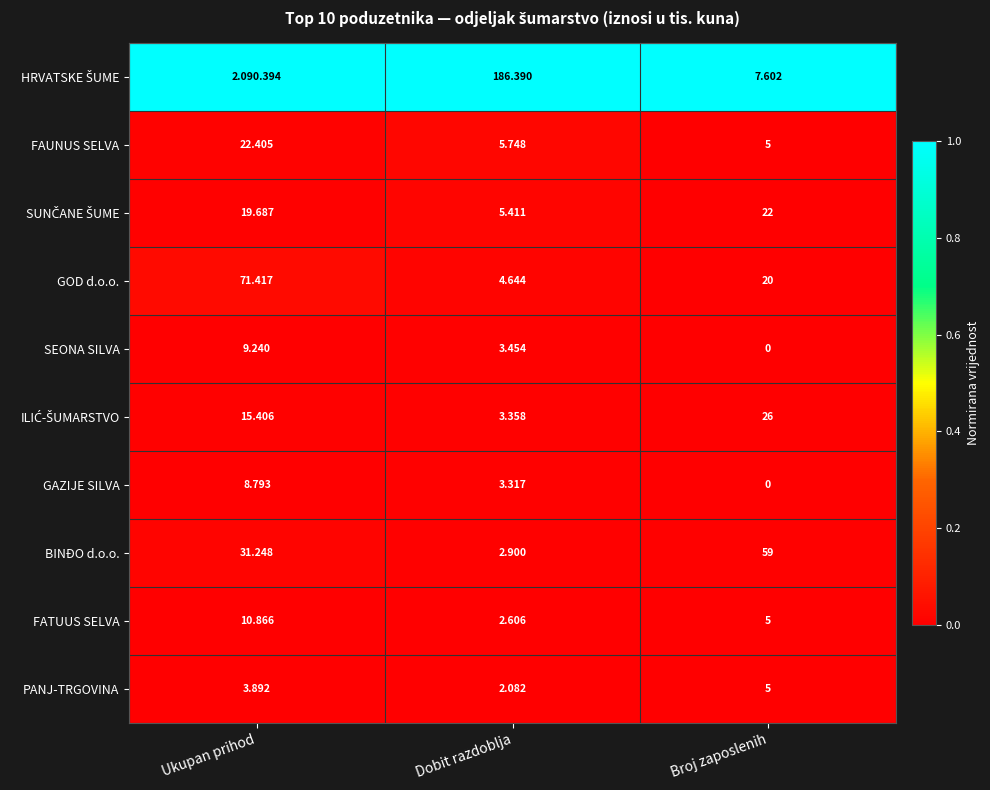

Which category has the highest value in the FATUUS SELVA series?

Ukupan prihod